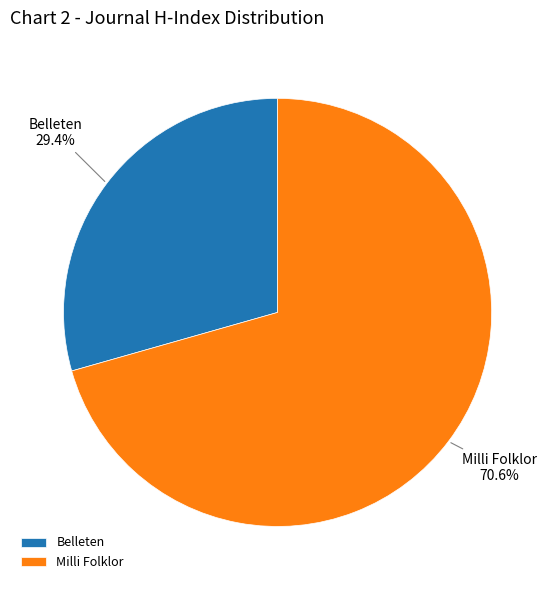

Which has a higher value, Milli Folklor or Belleten?

Milli Folklor